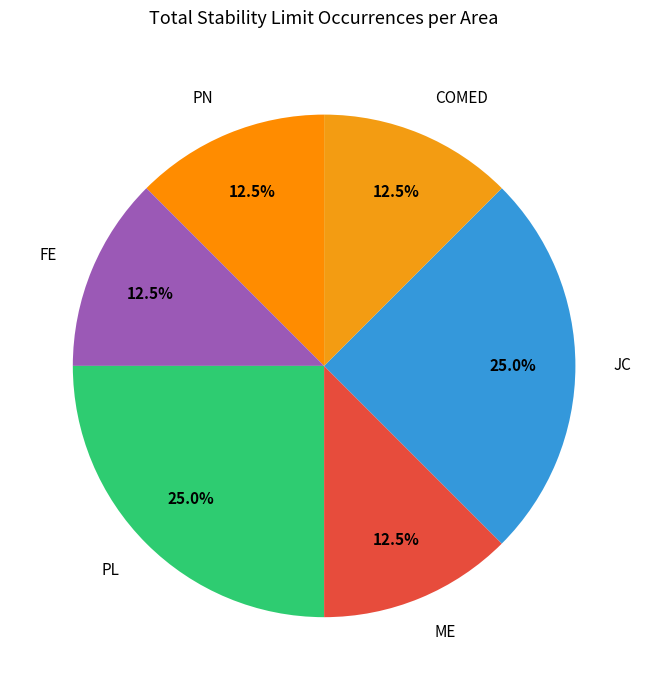

How much of the chart is everything except FE?

87.5%